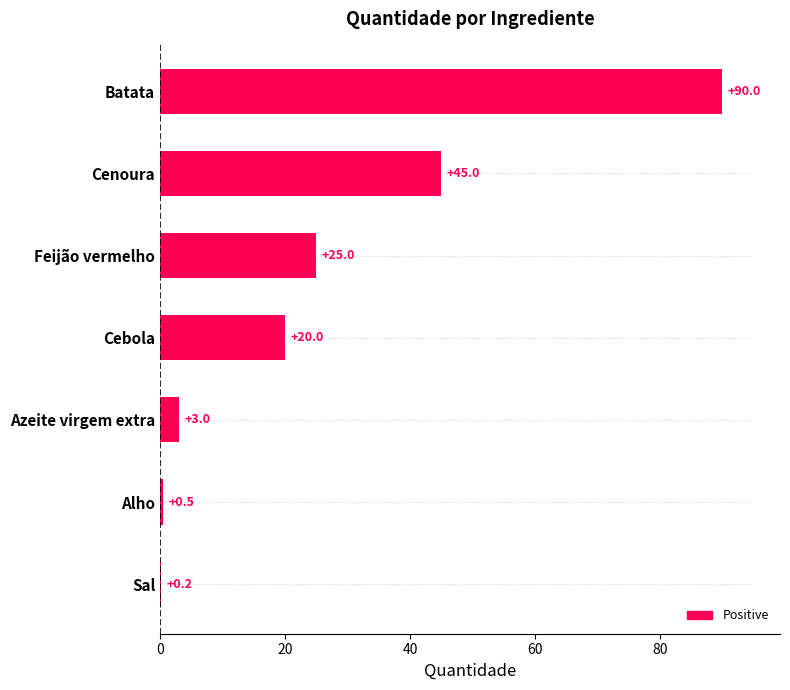

True or false: the data shows 7.6 at Cebola.

False